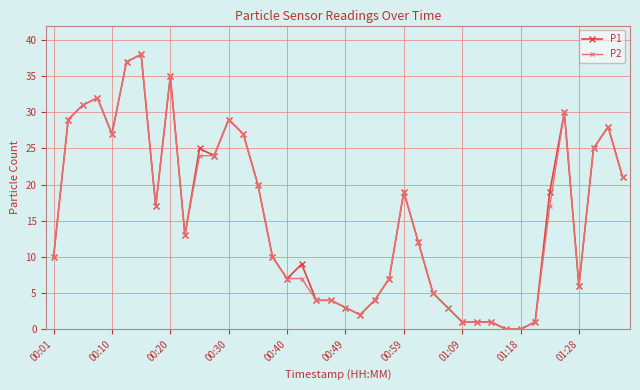

What is the greatest value displayed?

38